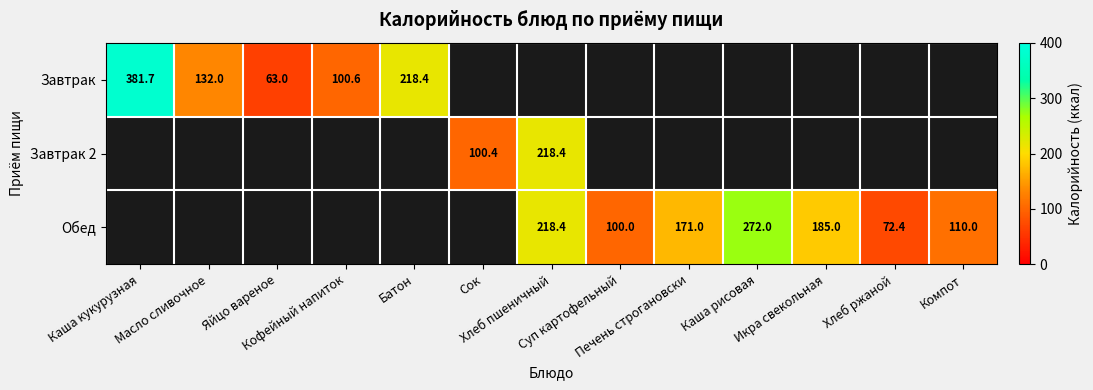

Count the number of categories in the chart.

13